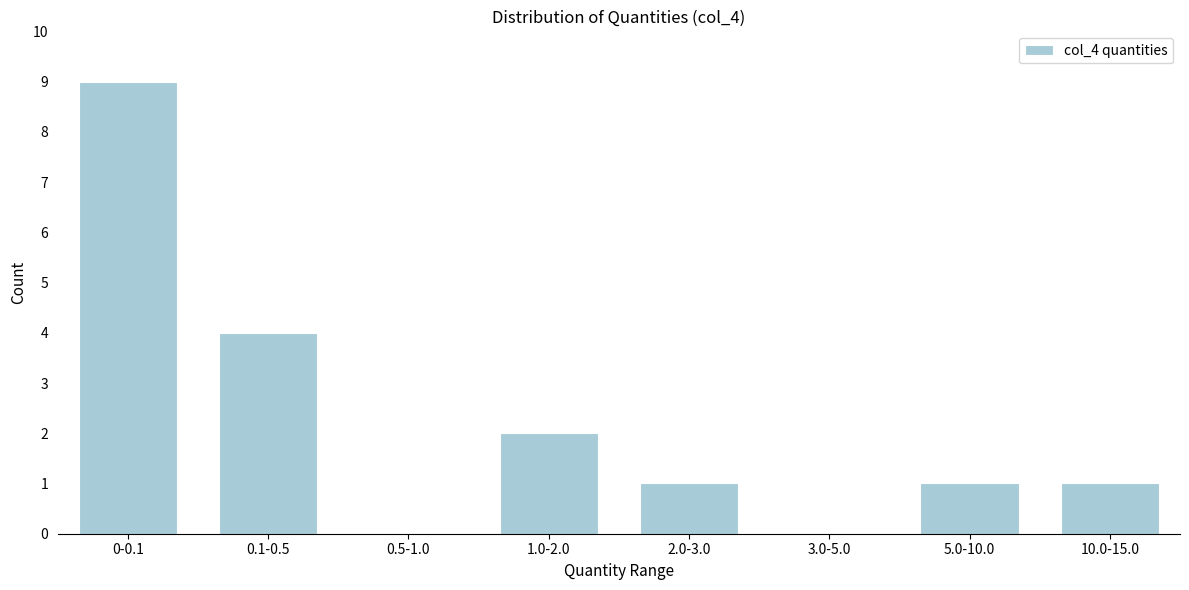

Reading left to right, extract all data points from this chart.

0-0.1=9	0.1-0.5=4	0.5-1.0=0	1.0-2.0=2	2.0-3.0=1	3.0-5.0=0	5.0-10.0=1	10.0-15.0=1